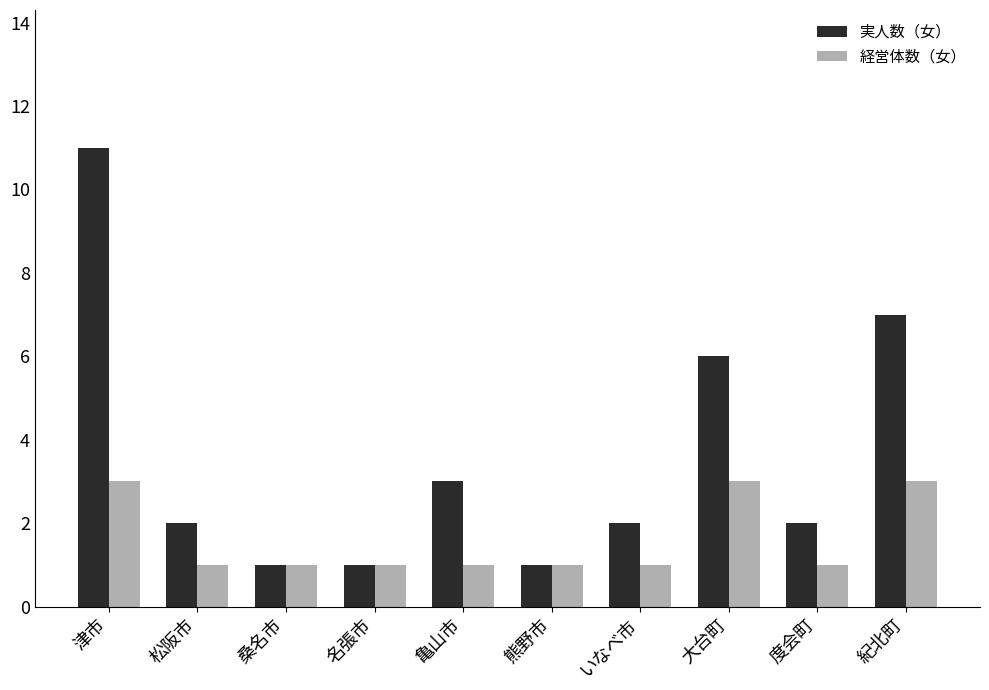

At which category is the sum across all series the highest?

津市